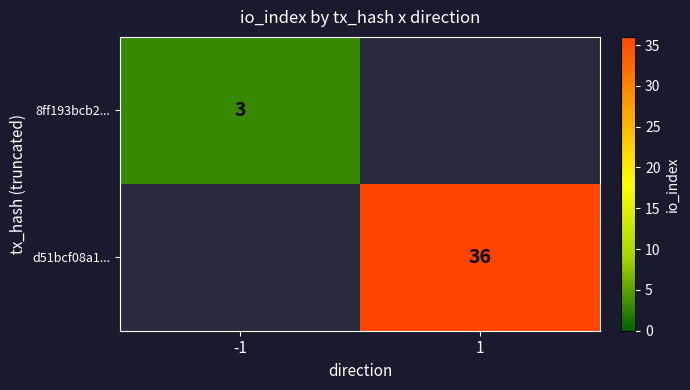

The value of d51bcf08a1... at 1 is 36. True or false?

True